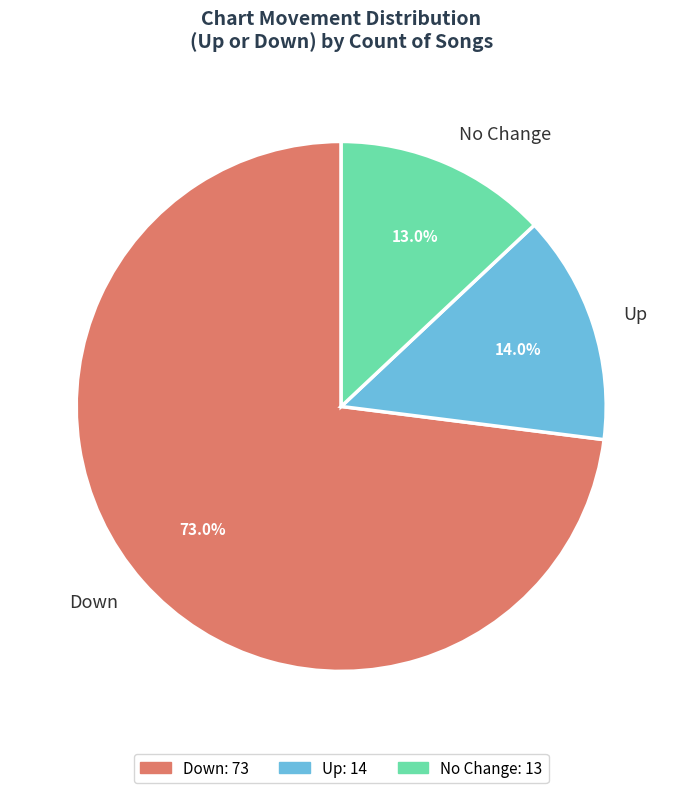

What is the largest slice in the pie chart?

Down